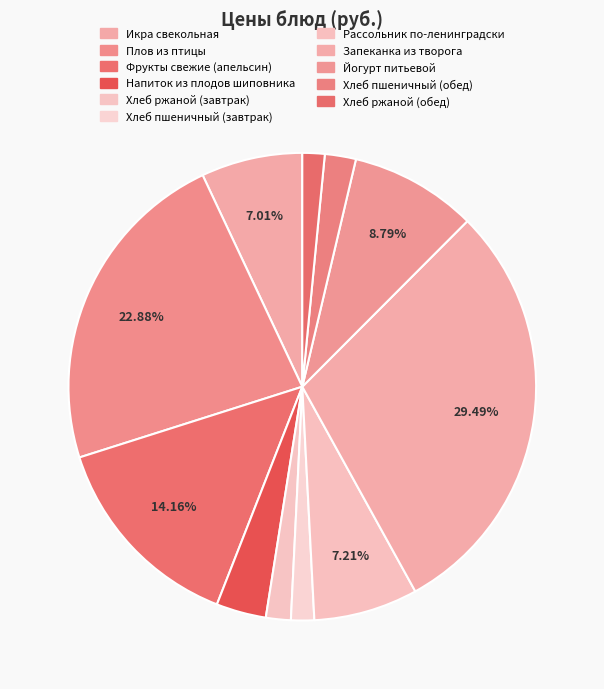

Is it true that Хлеб ржаной (обед) is 2% of the pie?

True